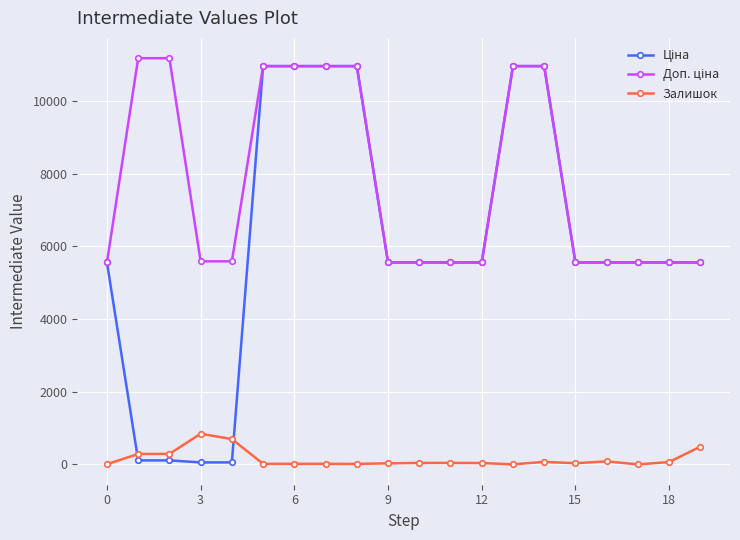

Count the number of categories in the chart.

20